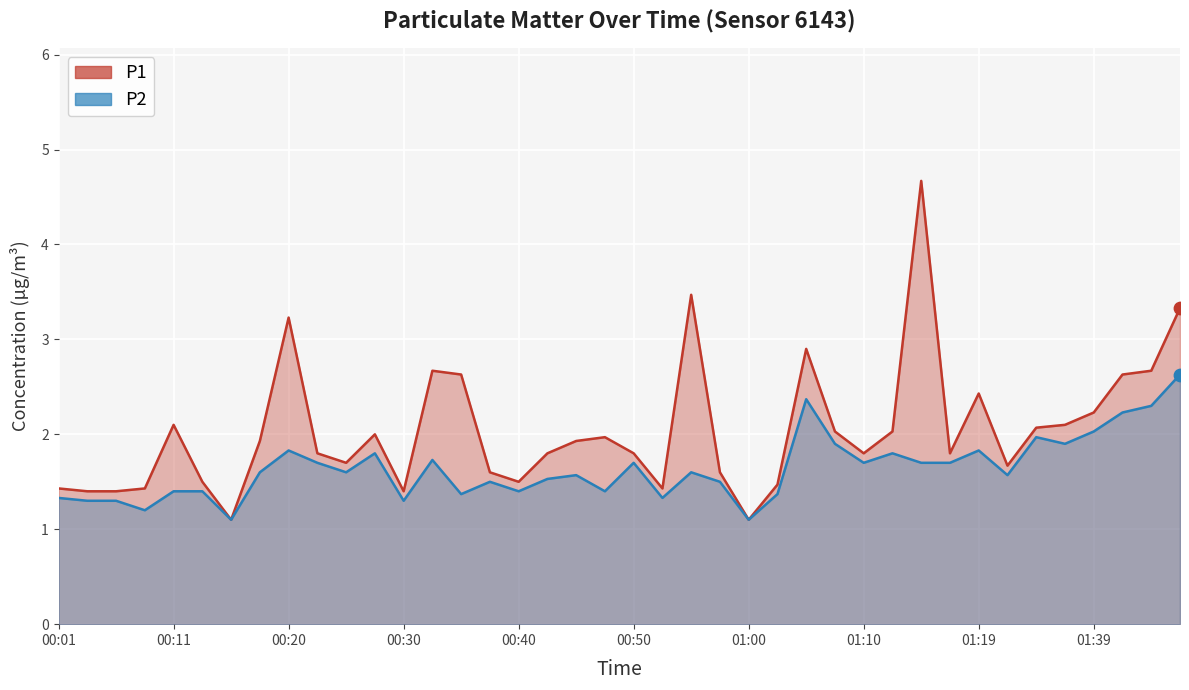

Which series reaches the maximum Y coordinate?

P1